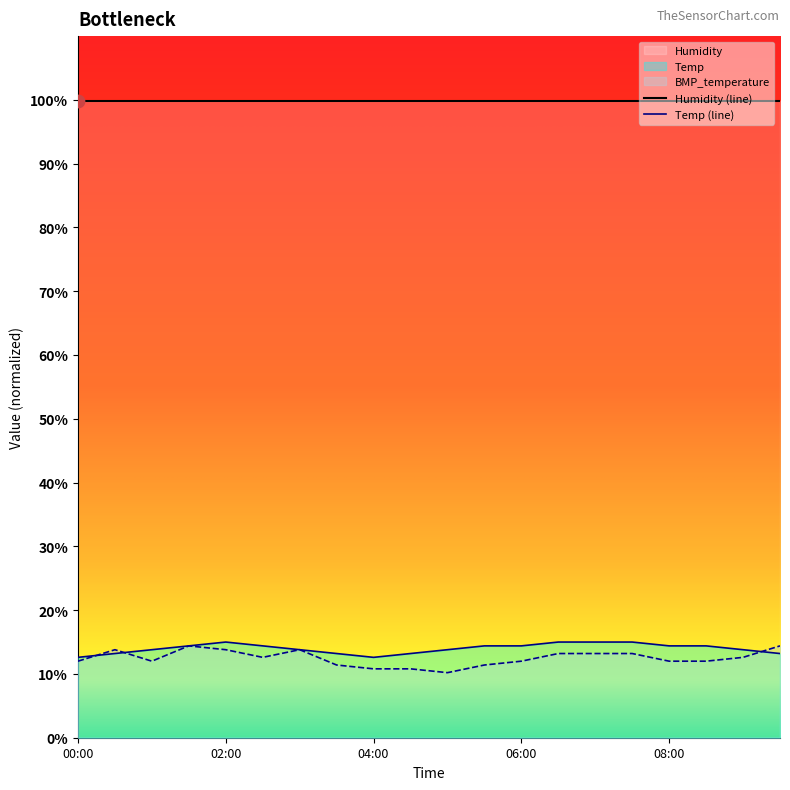

What is the smallest value displayed?

10.2